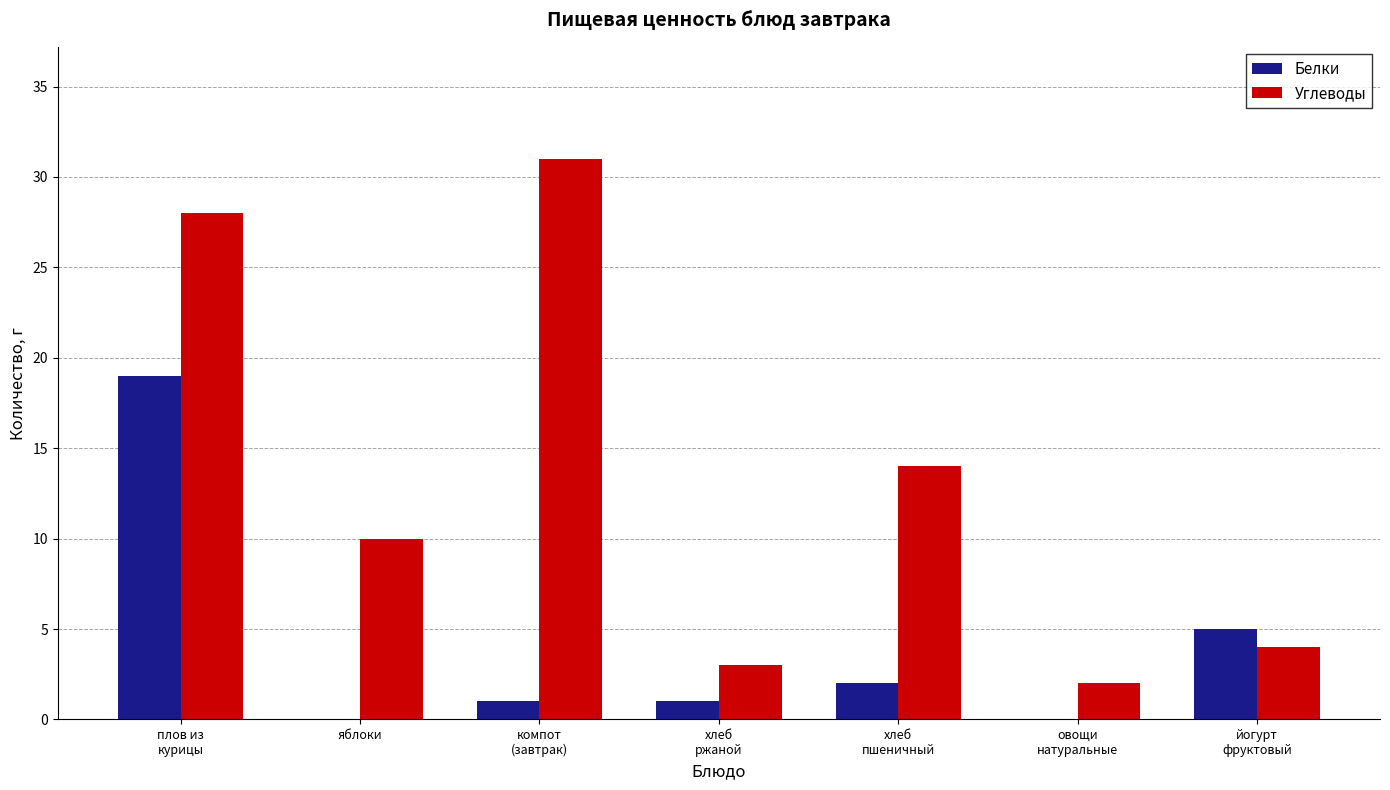

What are all the series names shown in the legend?

Белки, Углеводы